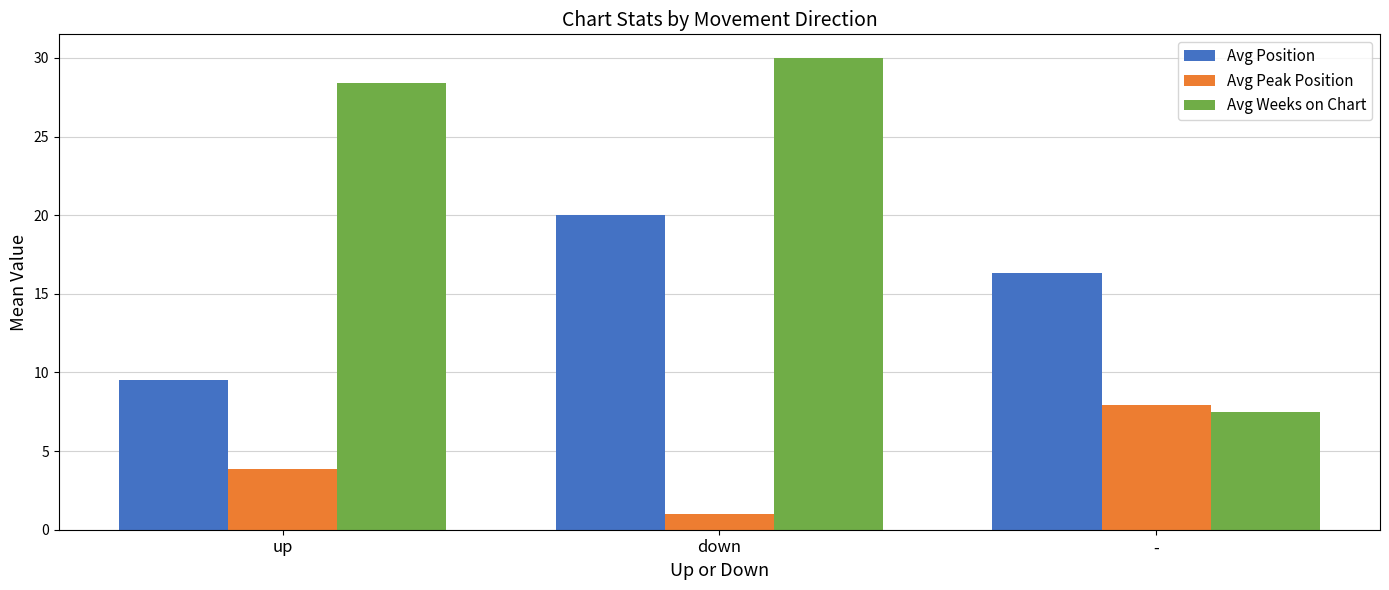

What is the minimum value for Avg Peak Position?

1.0